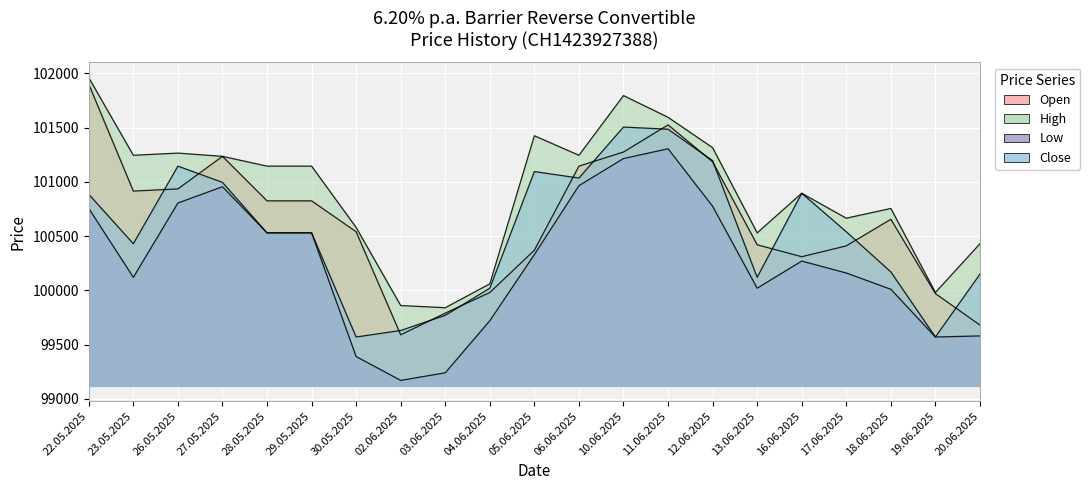

What is the difference between the Low values at 30.05.2025 and 19.06.2025?

180